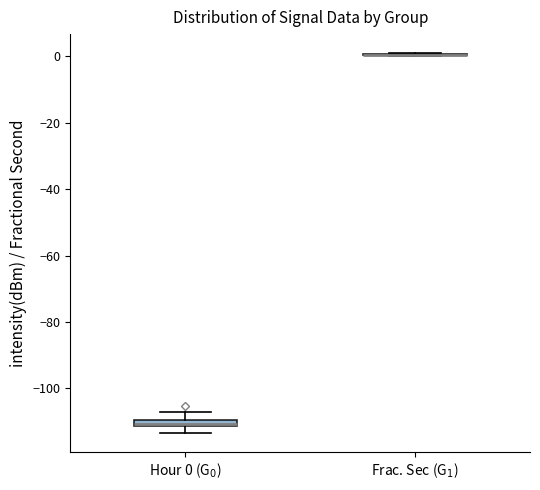

Where is the upper edge of the box for Hour 0 (G$_0$) on the y-axis? The values are not printed on the chart, so give them approximately, as read against the axis.

-110